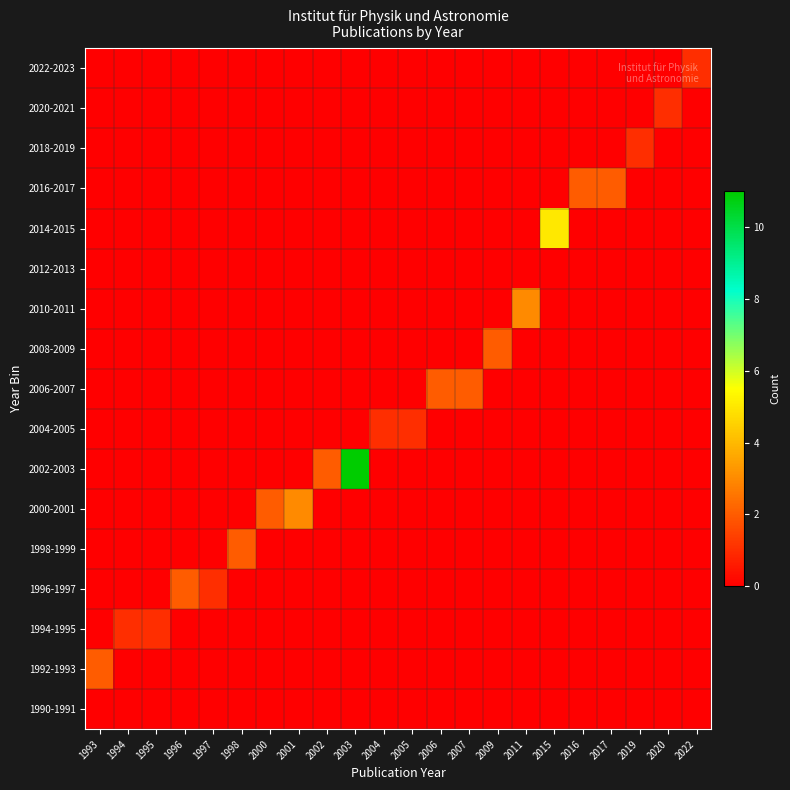

Which category has the highest value across all series?

2003